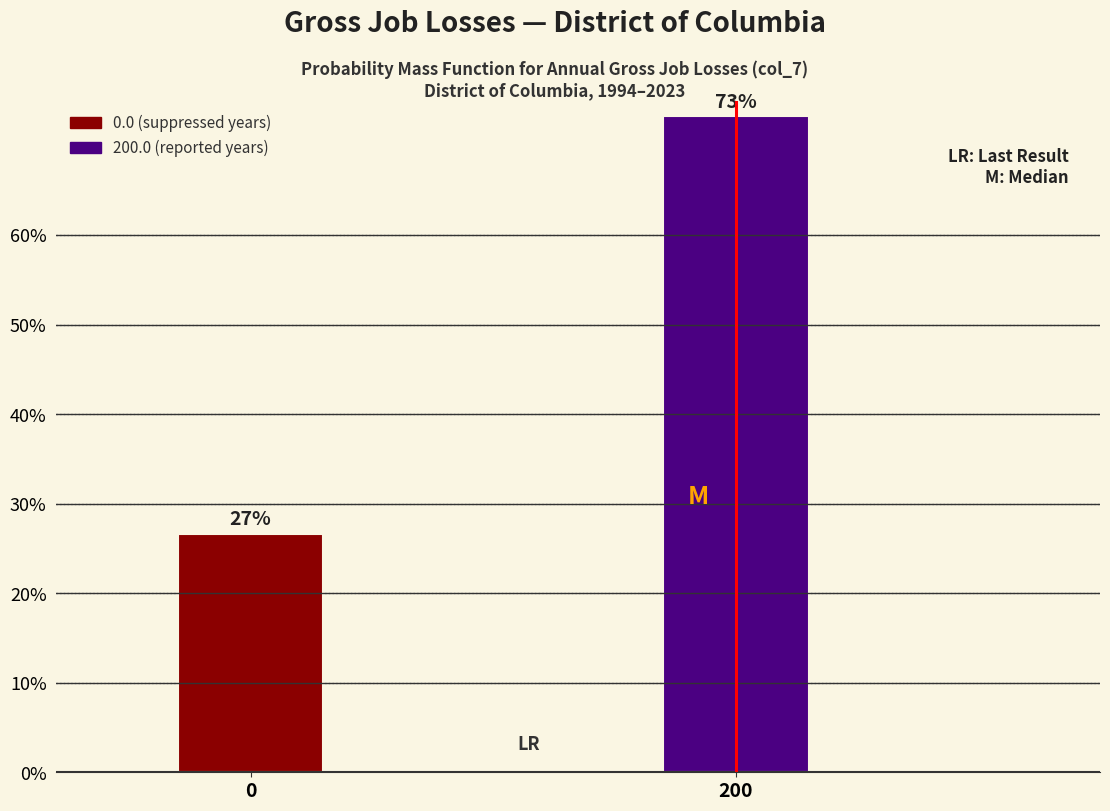

What is the sum of all values?

100.0